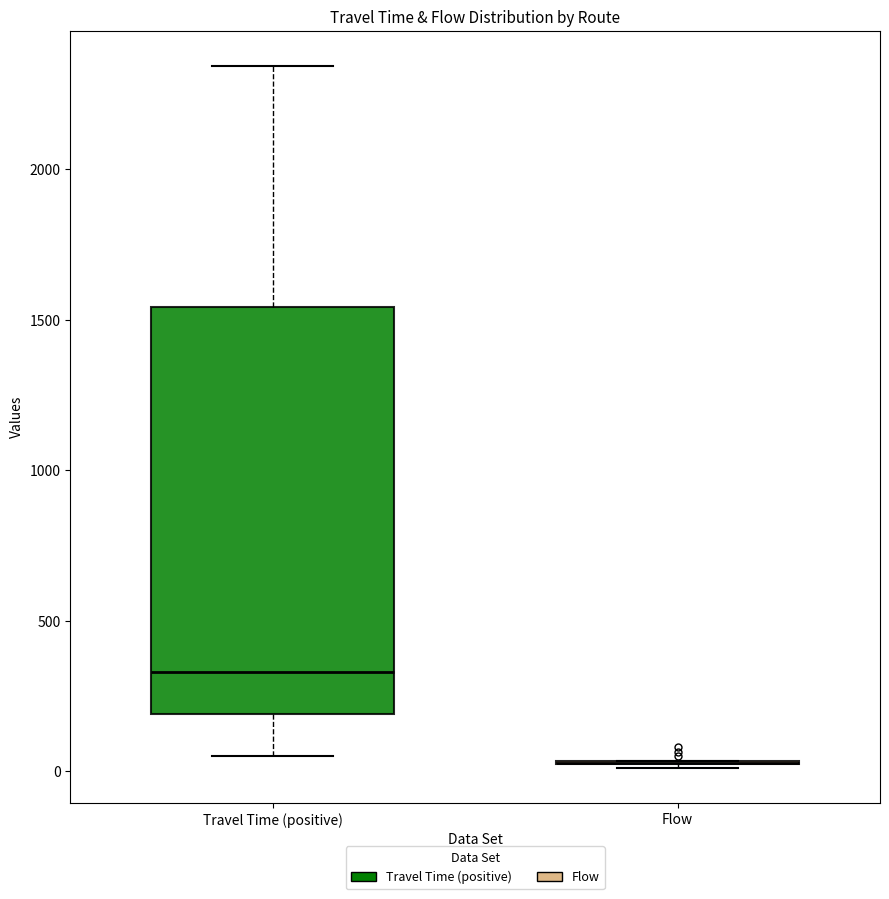

Reading left to right, transcribe this box plot: for each box, give where its median line is, the range the box spans, and where its two whiskers end, as read against the y-axis. The values are not printed on the chart, so give them approximately, as read against the axis.

Travel Time (positive): median 350, box 200 to 1550, whiskers 50 to 2350
Flow: box collapsed to a line at 50, whiskers 0 to 50